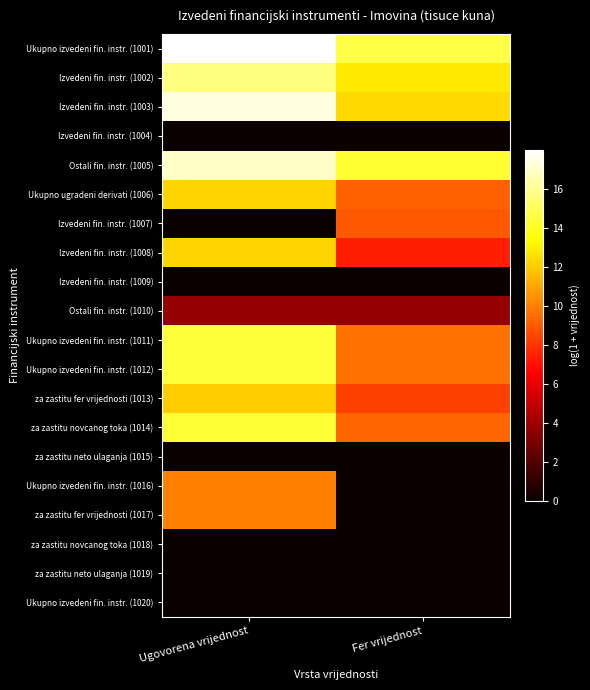

What is the difference between the highest and lowest values at Ugovorena vrijednost?

18.0